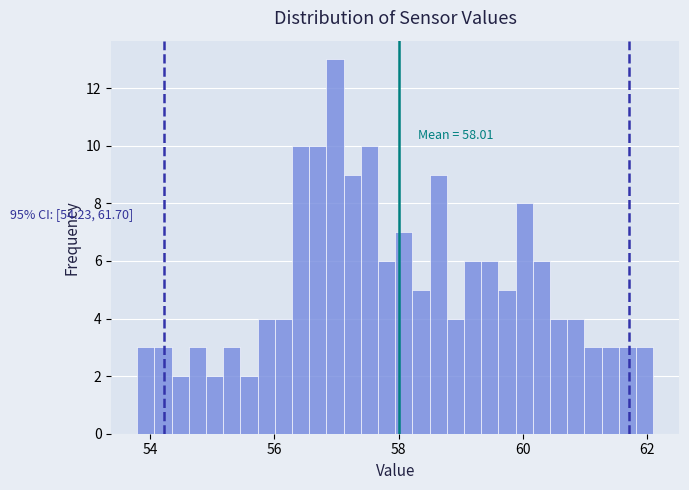

Around what value on the x-axis is the tallest bar? Give the approximate position of its centre, as read against the axis.

57.0